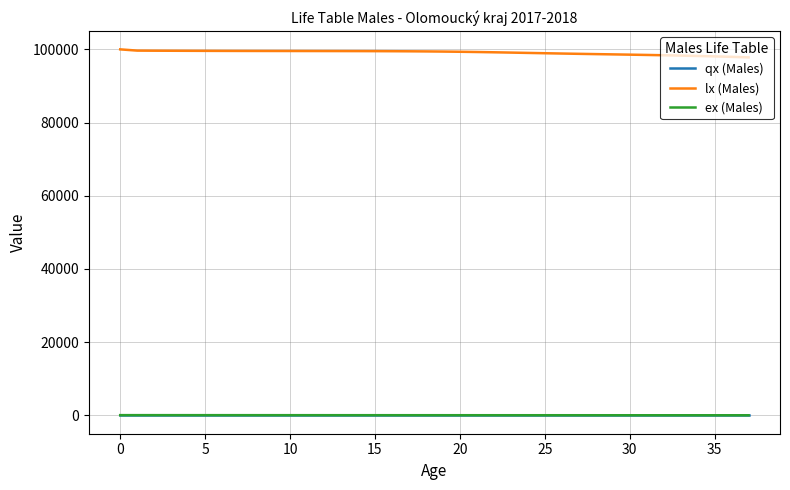

True or false: lx (Males) and qx (Males) intersect in this chart.

False